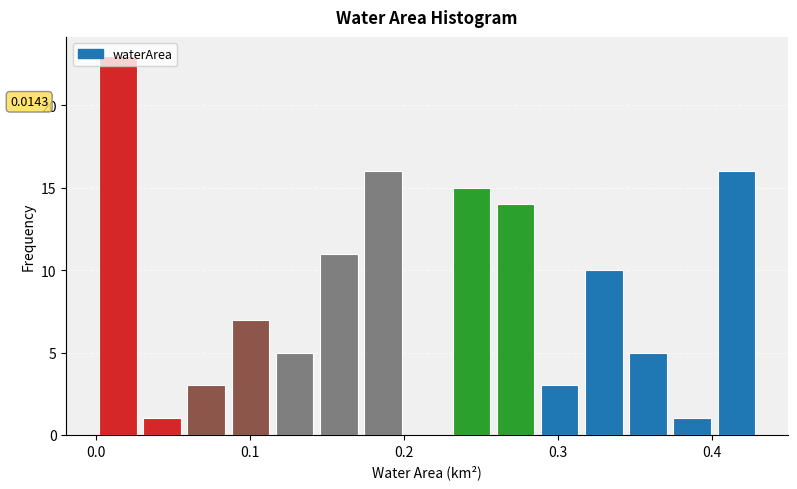

Around what value on the x-axis is the tallest bar? Give the approximate position of its centre, as read against the axis.

0.01